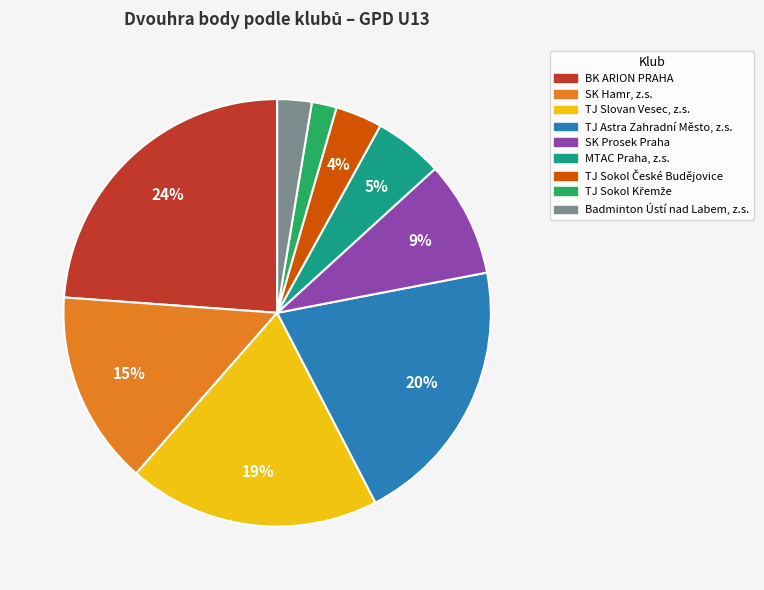

True or false: TJ Slovan Vesec, z.s. accounts for 19% of the total.

True